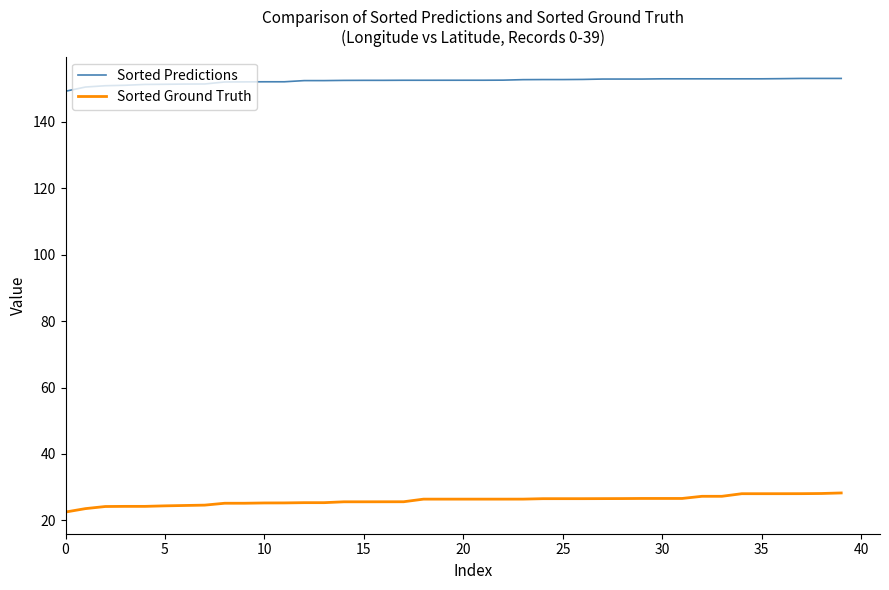

Which series has the largest total across all categories?

Sorted Predictions